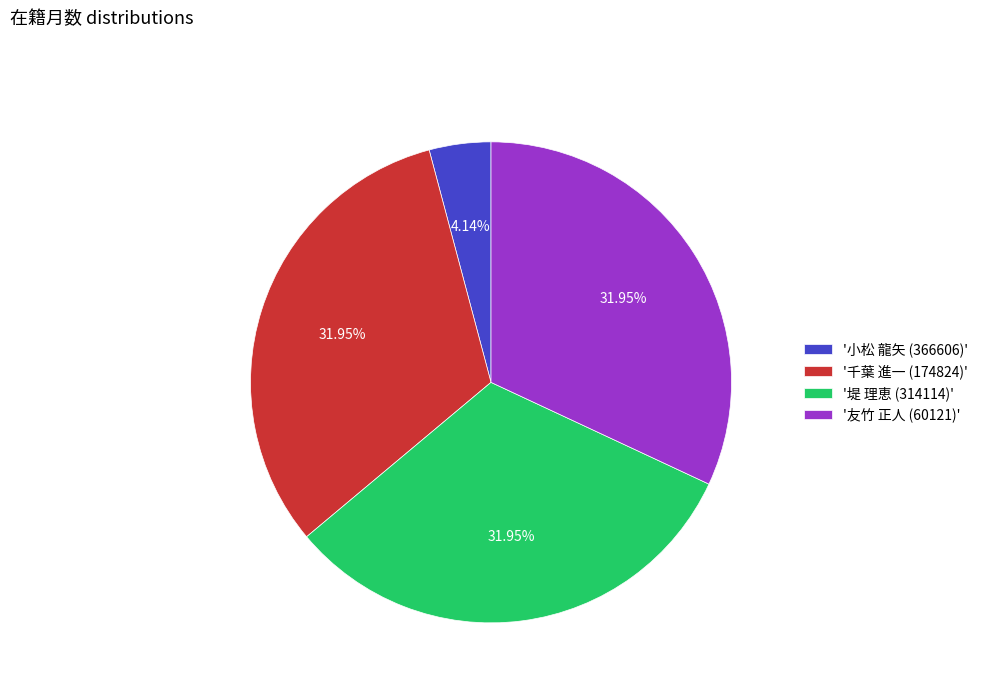

What is the ratio of the value at '友竹 正人 (60121)' to the value at '小松 龍矢 (366606)'?

7.7